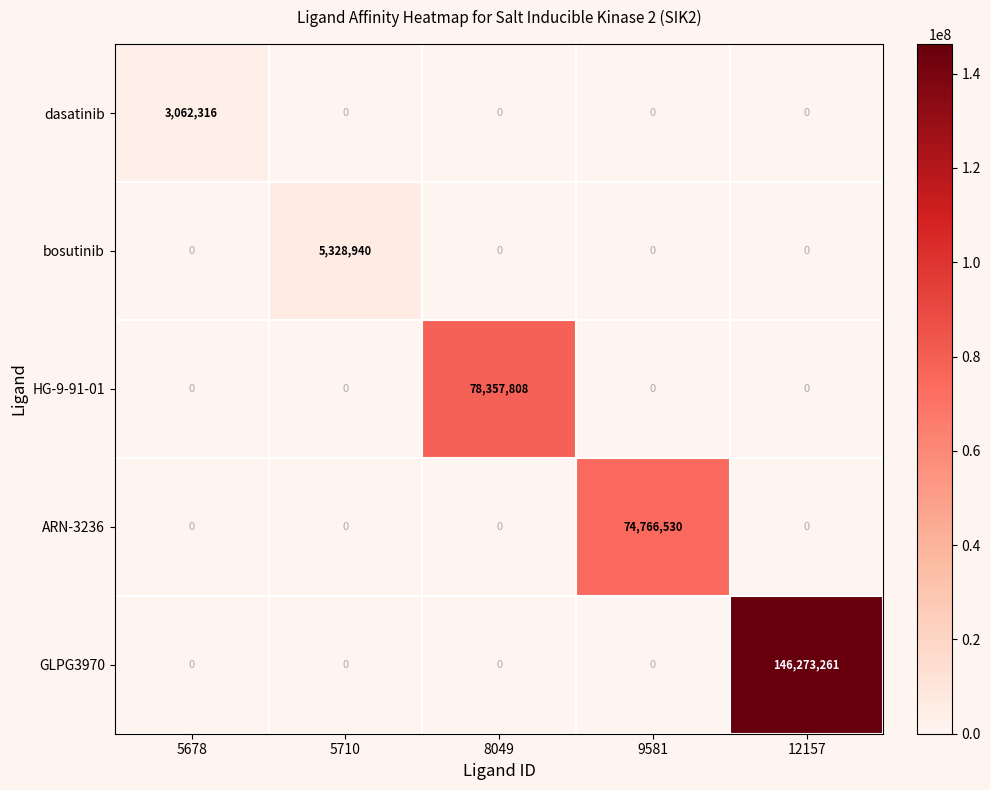

True or false: ARN-3236 has a value of 0 at 12157.

True